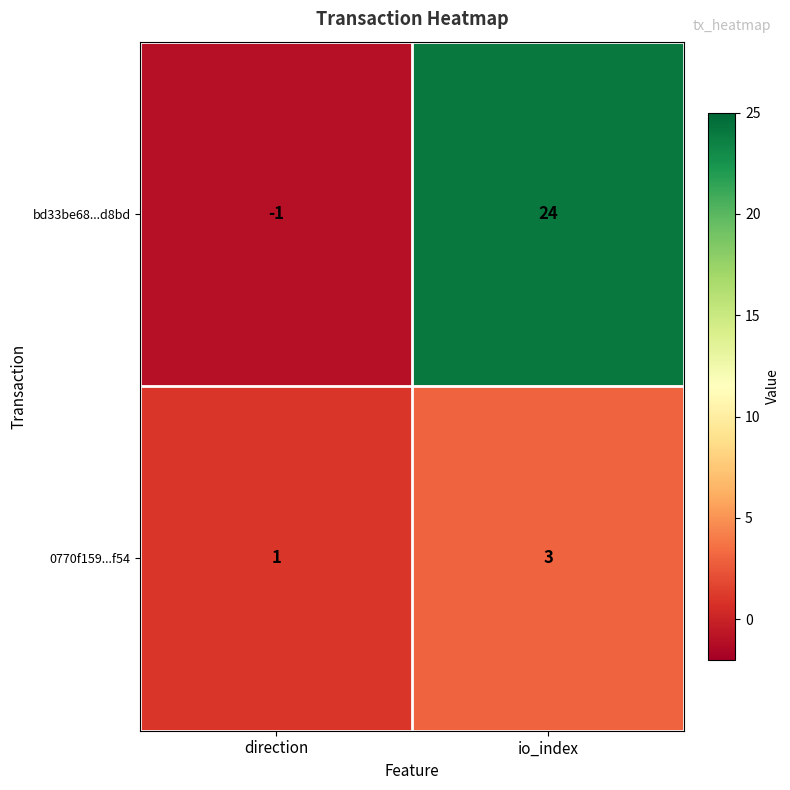

The bd33be68...d8bd series shows 12 at io_index. True or false?

False